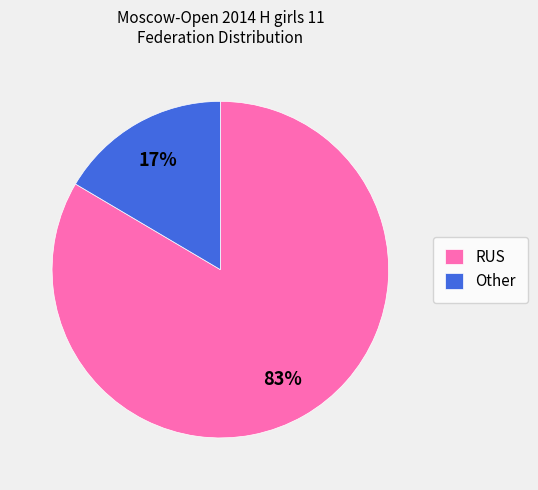

Count the number of slices in the pie.

2